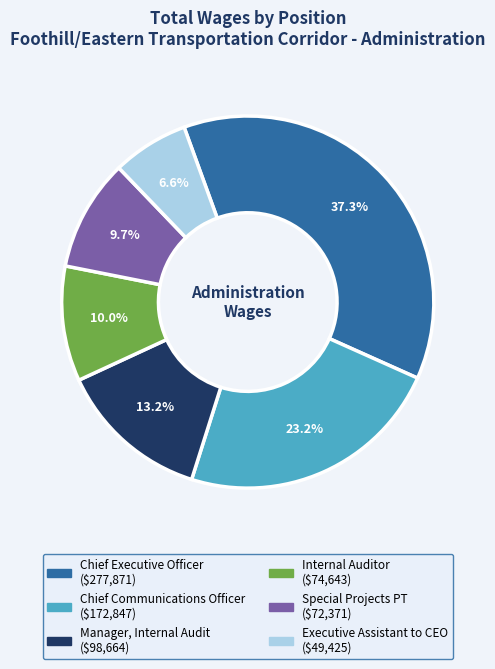

Is it true that Special Projects PT is 21% of the pie?

False